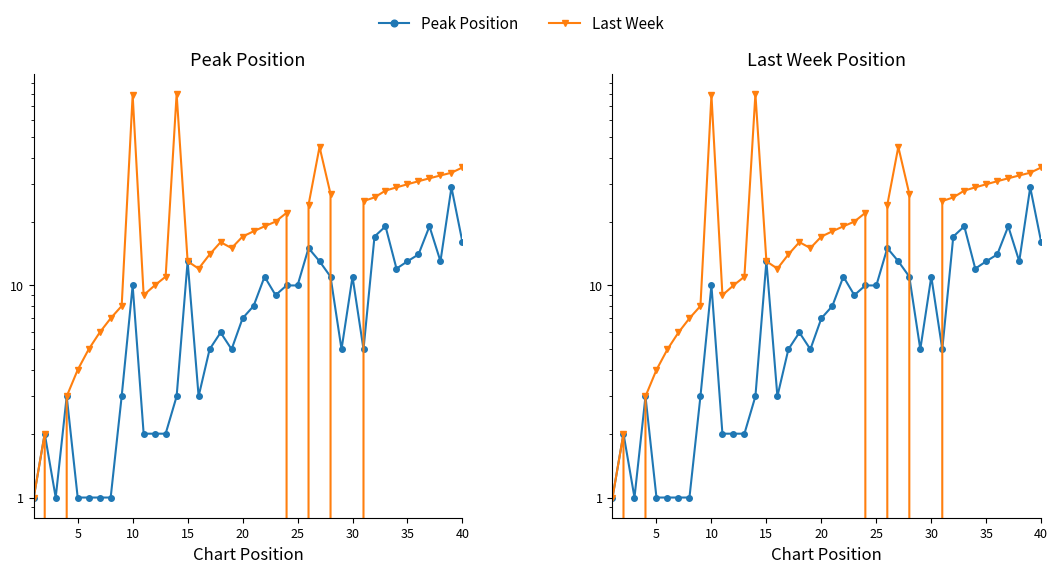

Does the chart display data point markers on the line(s)?

Yes